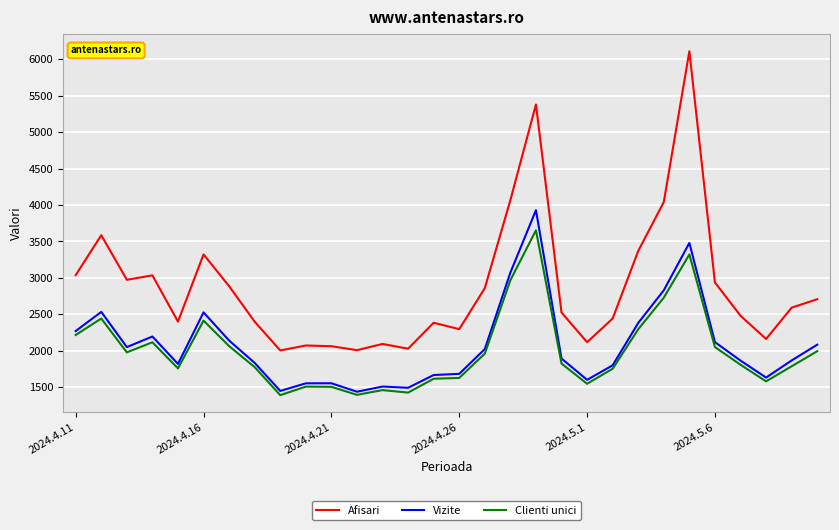

What is the greatest value displayed?

6109